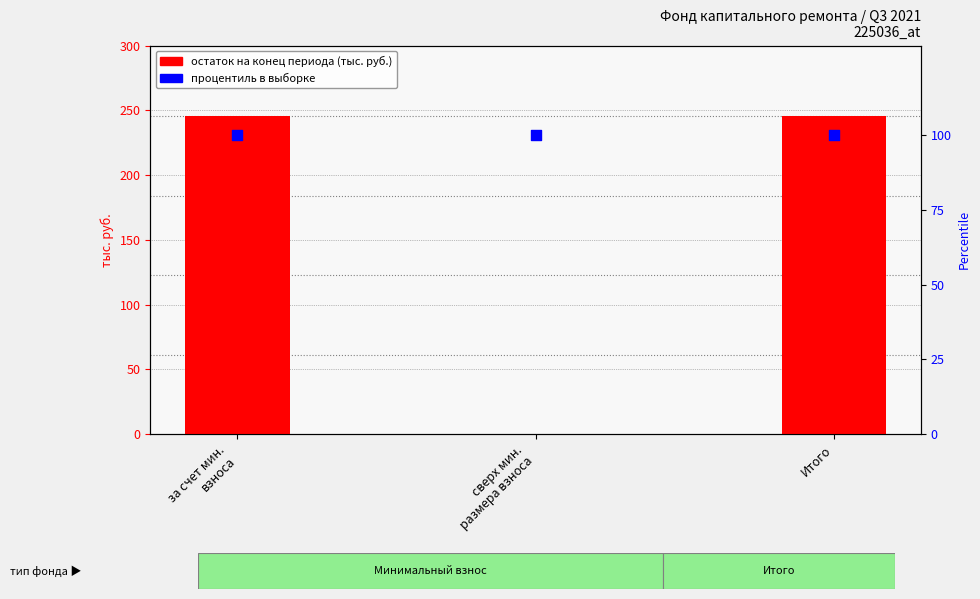

Which series has the largest total across all categories?

остаток на конец периода